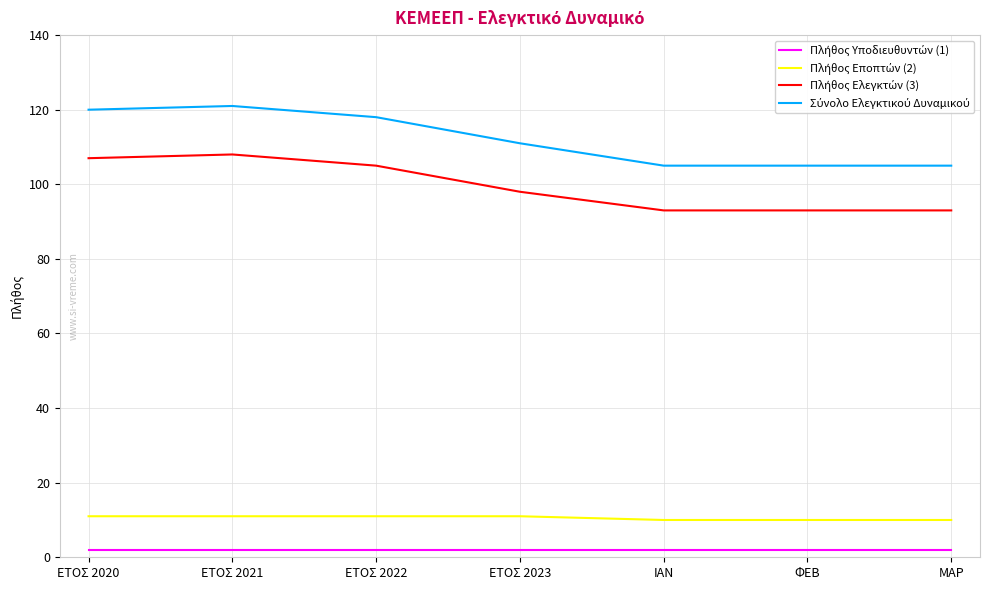

What is the maximum value shown in the chart?

121